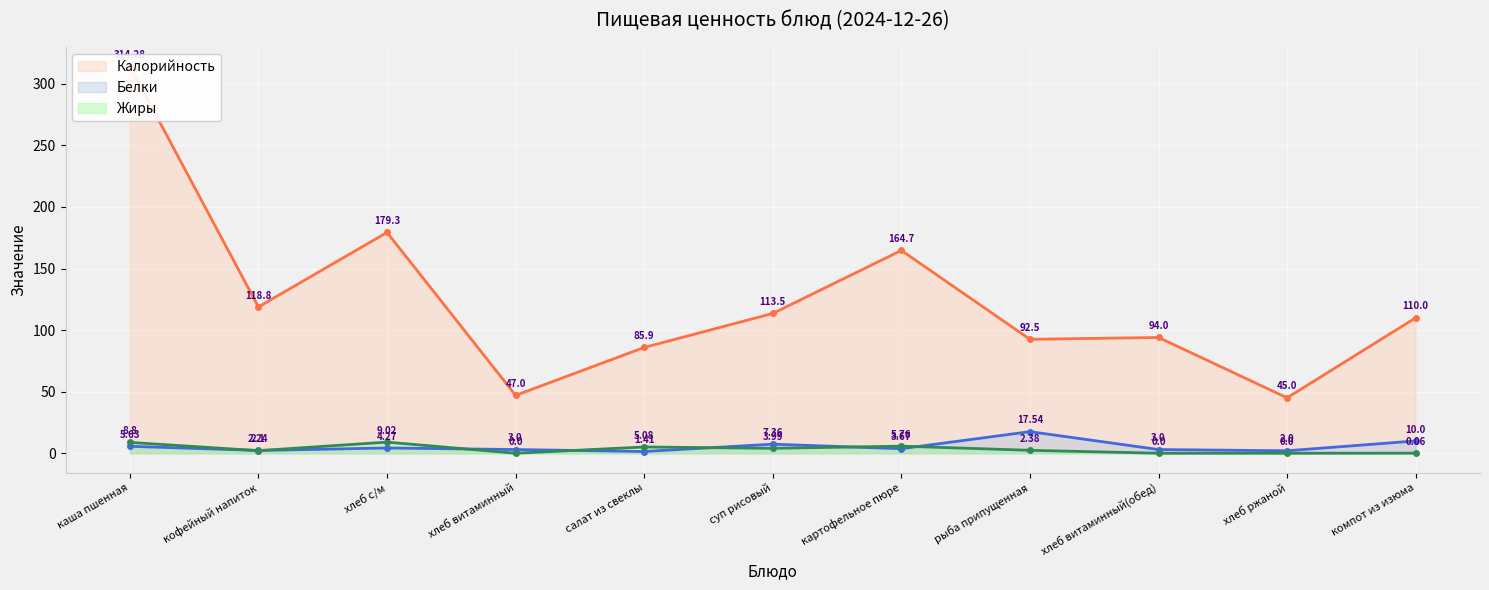

True or false: Калорийность and Белки intersect in this chart.

False